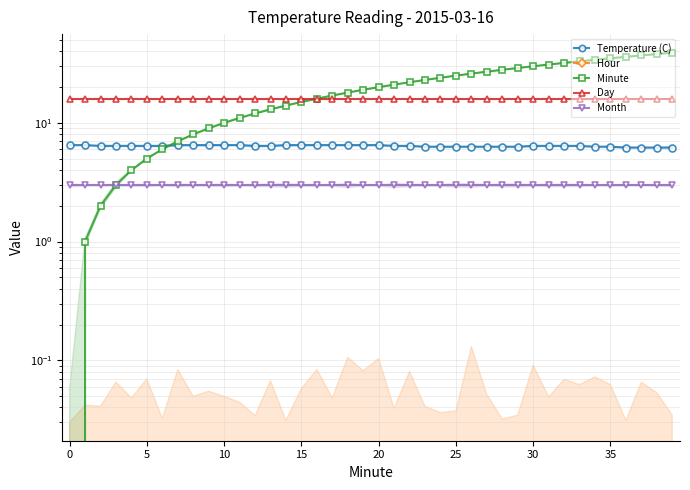

Between 15 and 19, which series saw the biggest shift?

Minute